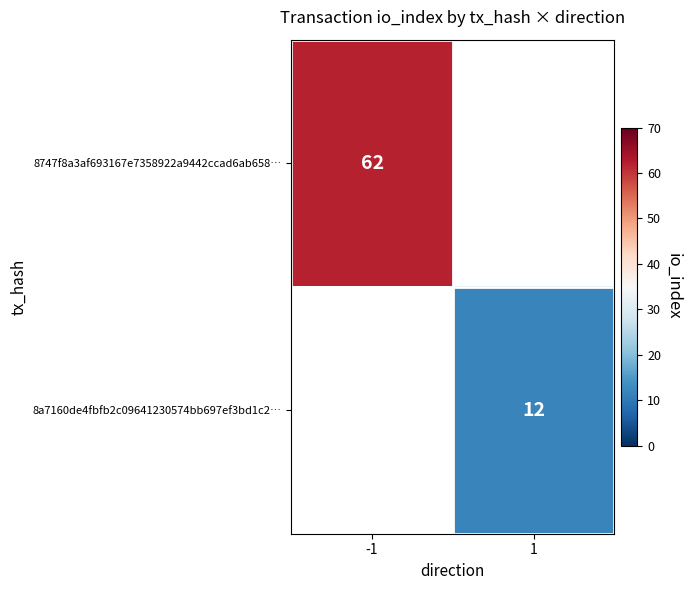

Is the value of 8a7160de4fbfb2c09641230574bb697ef3bd1c2… at 1 greater than the value of 8747f8a3af693167e7358922a9442ccad6ab658… at -1?

No